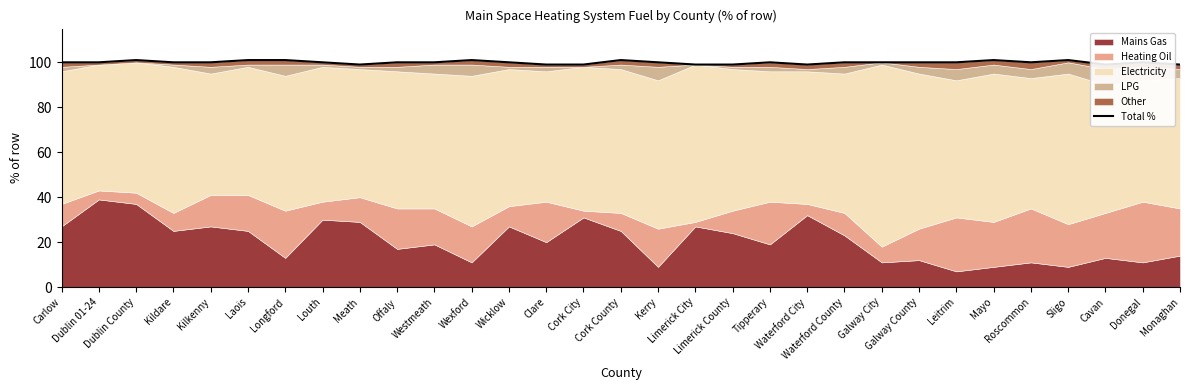

How many values are between 99 and 100?

24